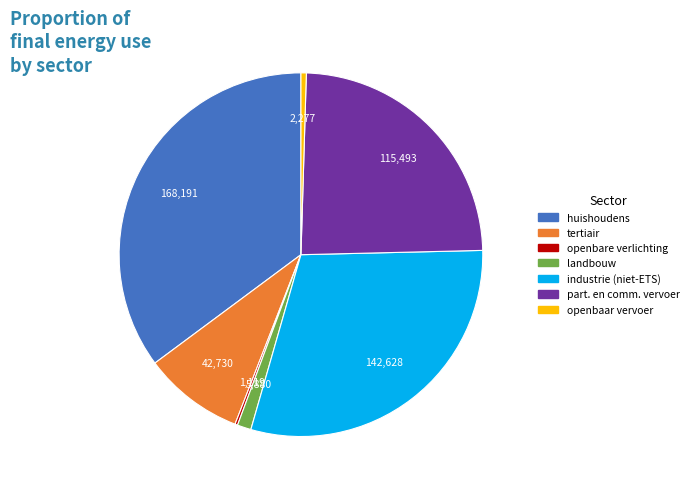

Is there a majority slice in this chart?

No